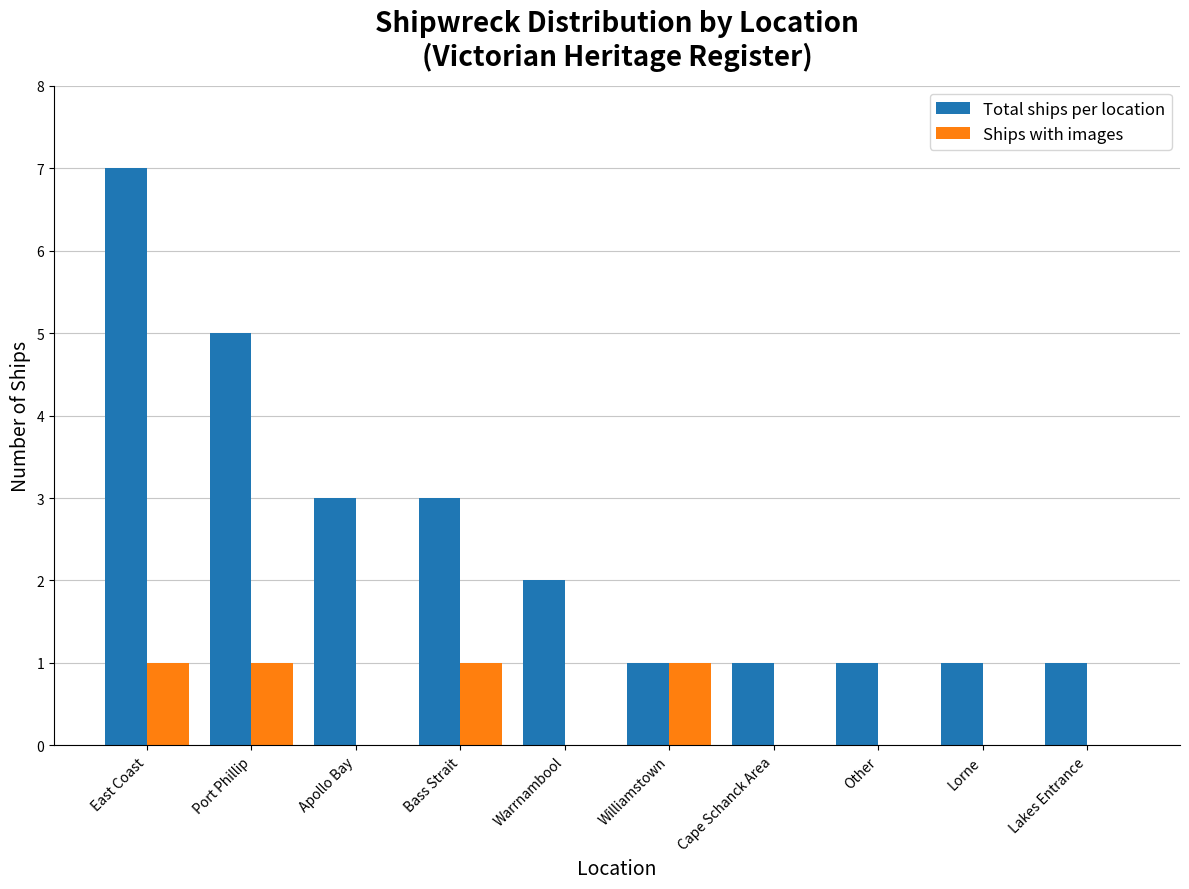

Is it true that Total ships per location equals 2 at Other?

False